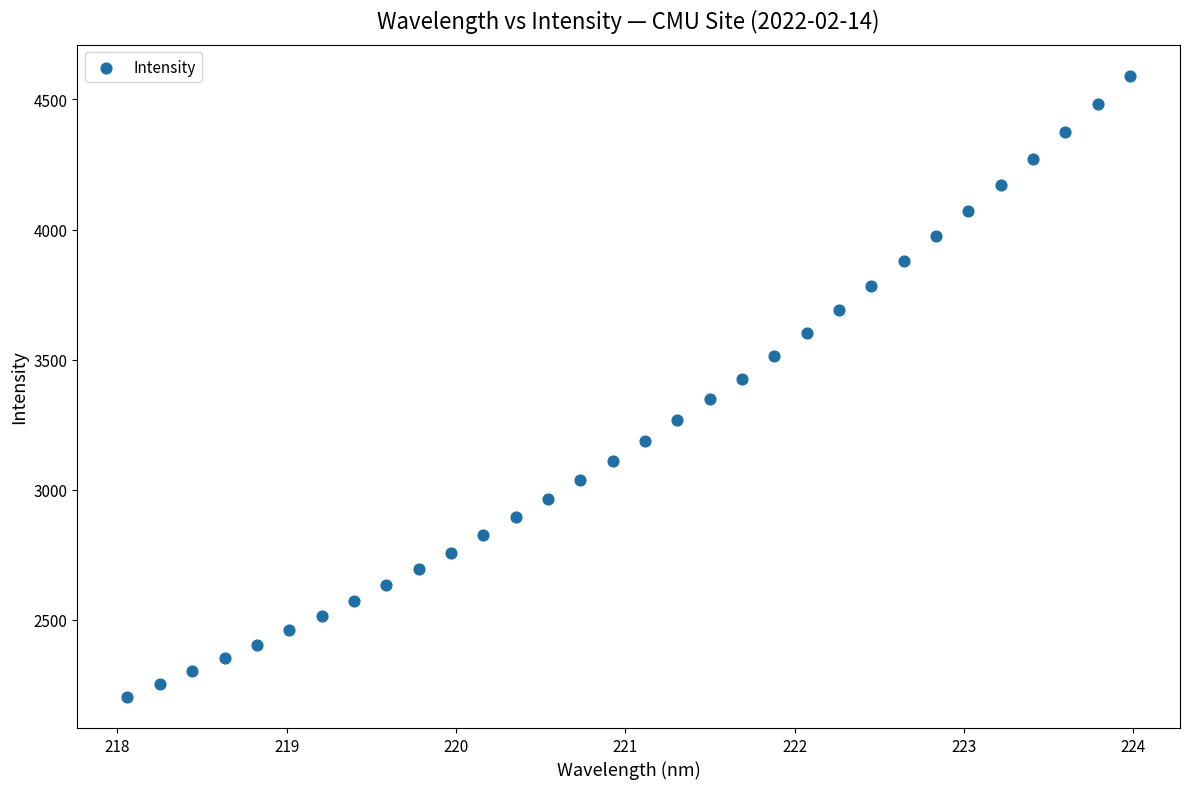

What is the range of Y values (max minus min)?

2386.5